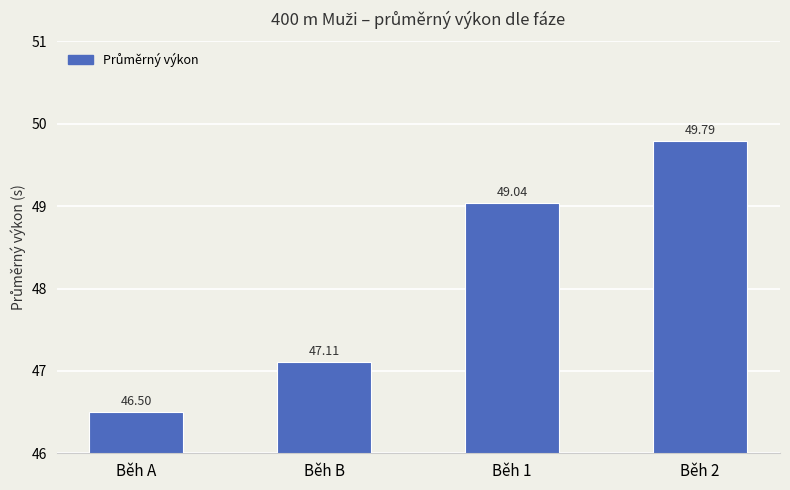

How many values exceed 49?

2